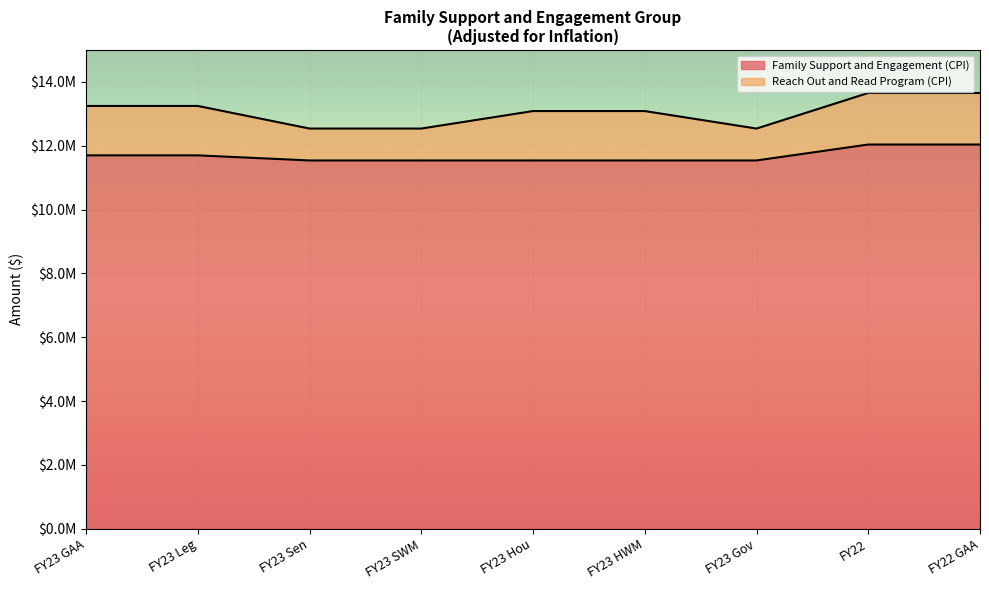

Reading left to right, extract all data points from this chart.

11699190	11699190	11539190	11539190	11539190	11539190	11539190	12038400	12038400